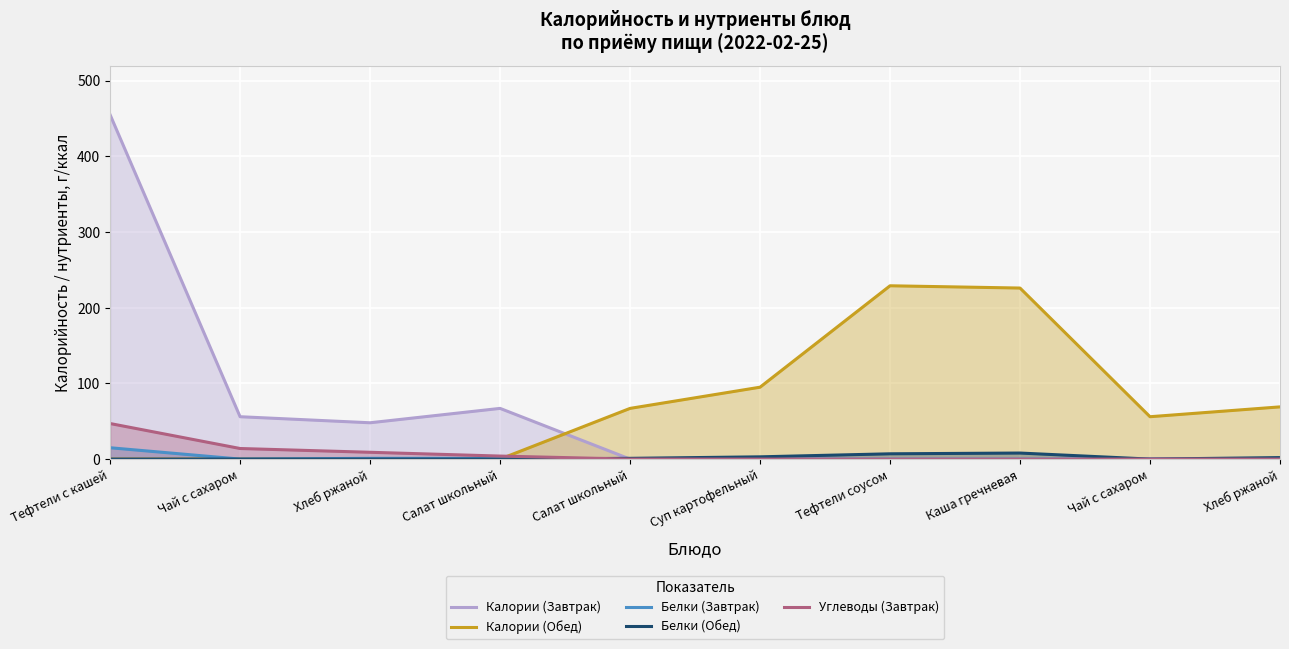

What is the greatest value displayed?

455